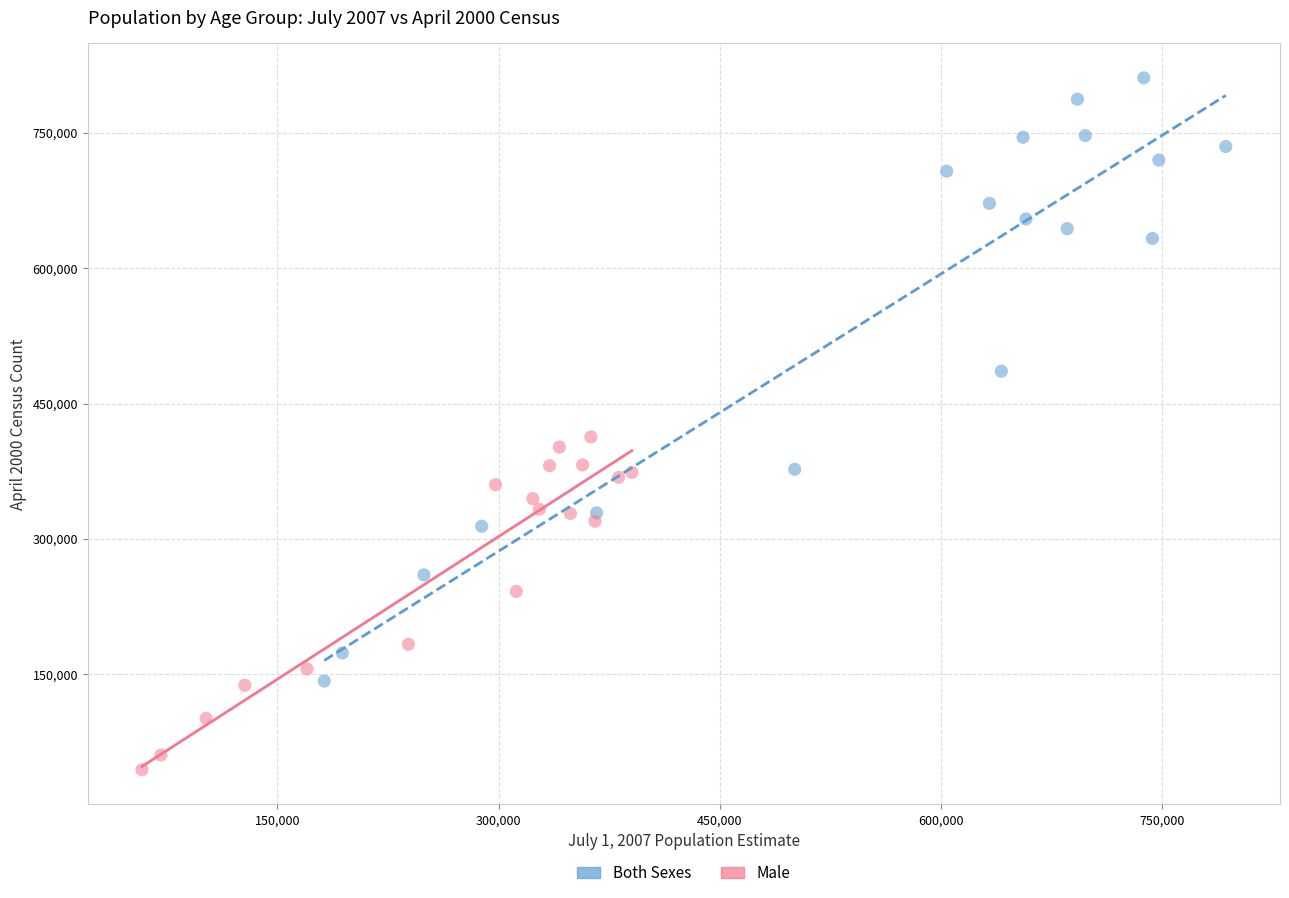

Which series has the largest Y range (max minus min)?

Both Sexes